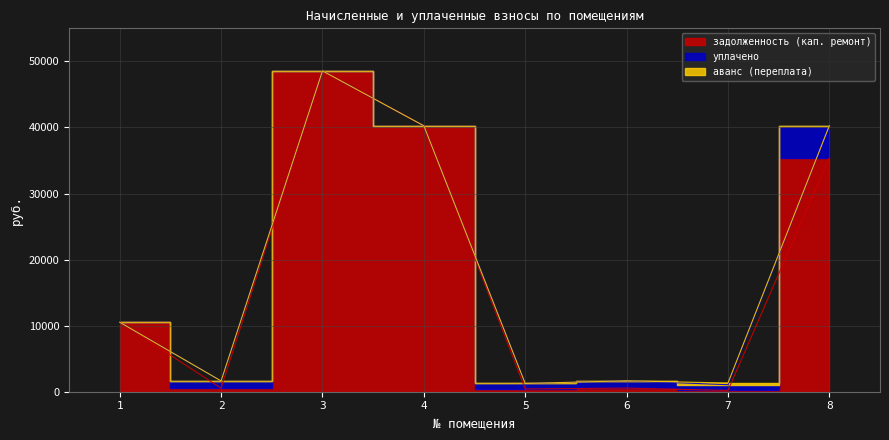

How many data points does each series have?

8